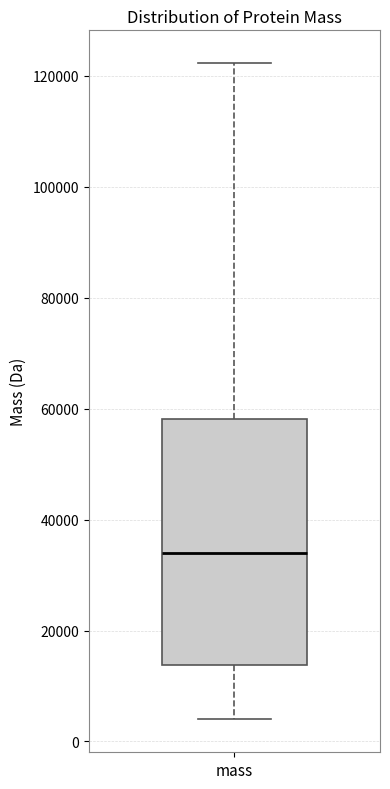

Read this box plot against the y-axis: the position of the median line, the range covered by the box, and the ends of both whiskers. The values are not printed on the chart, so give them approximately, as read against the axis.

median 34000, box 14000 to 58000, whiskers 4000 to 122000